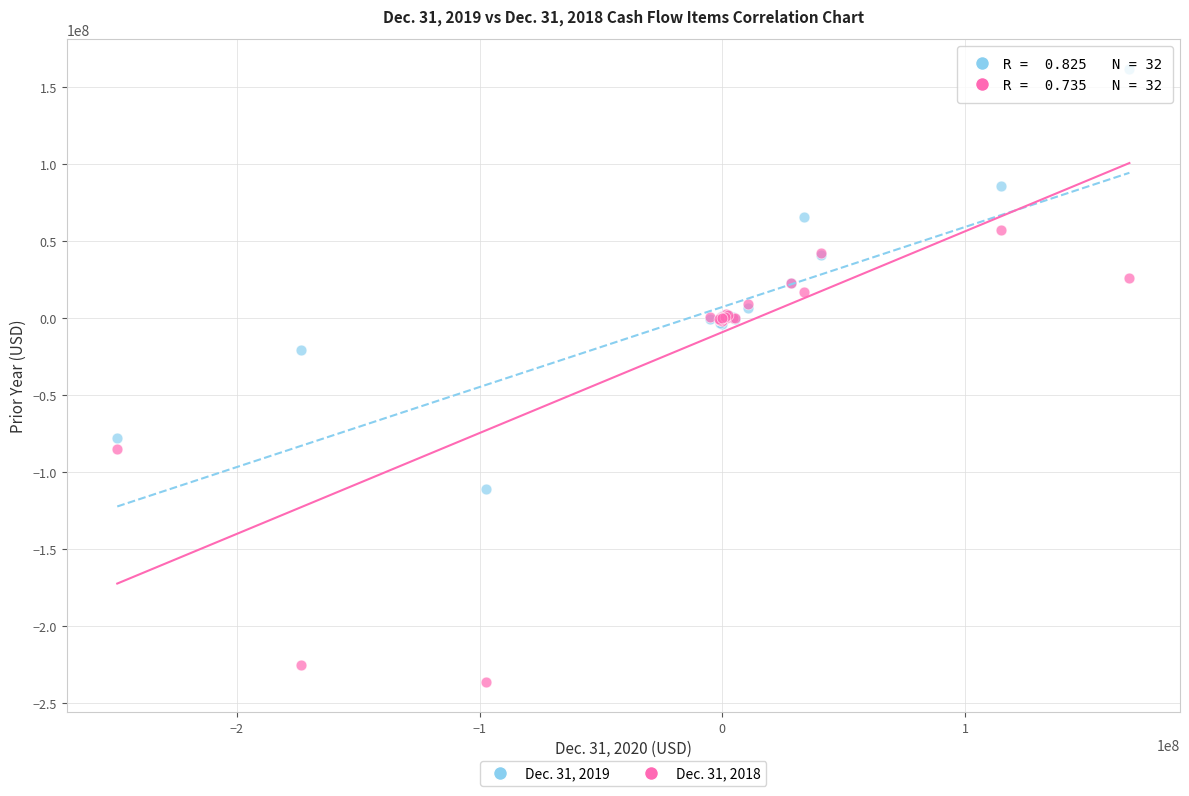

What is the X range (max minus min) for the scatter plot?

417097000